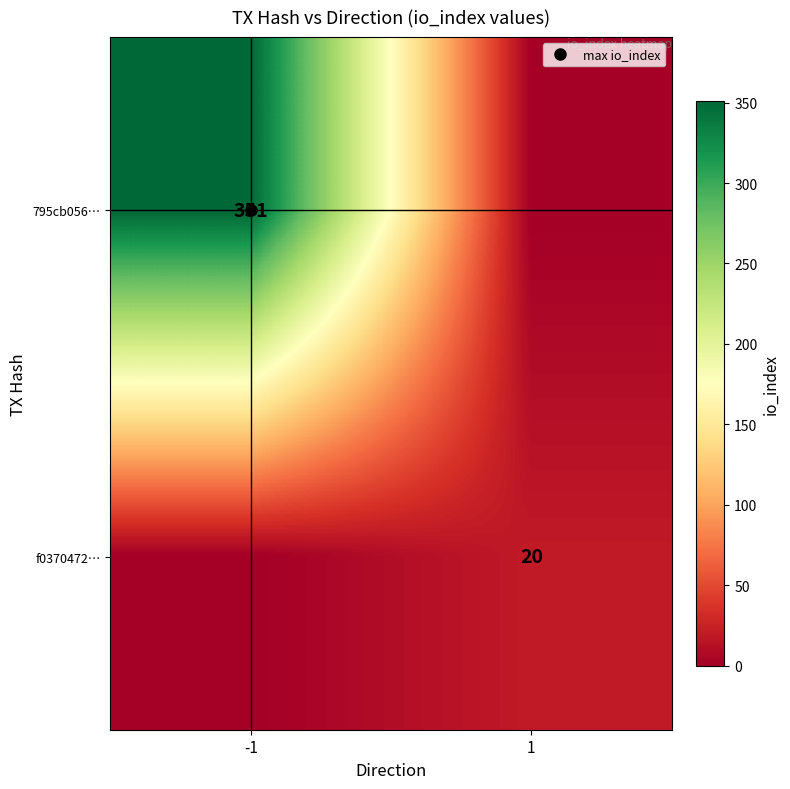

What is the spread (max minus min) of values at 1?

20